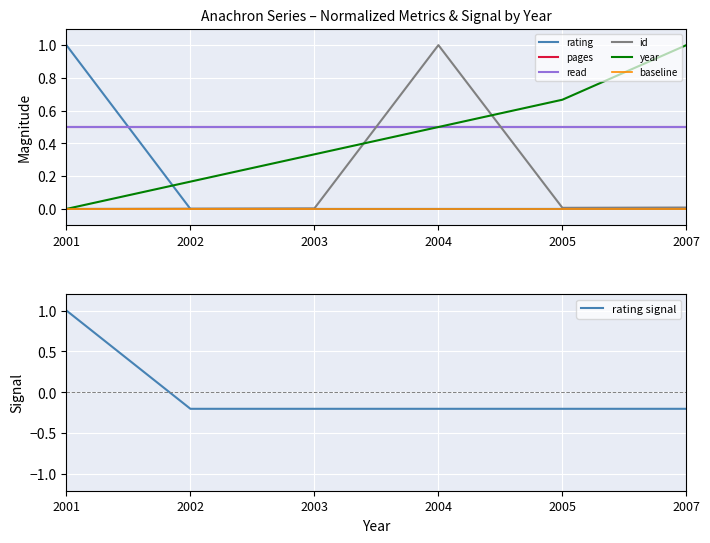

Count the year values in the range 0 to 1.

6